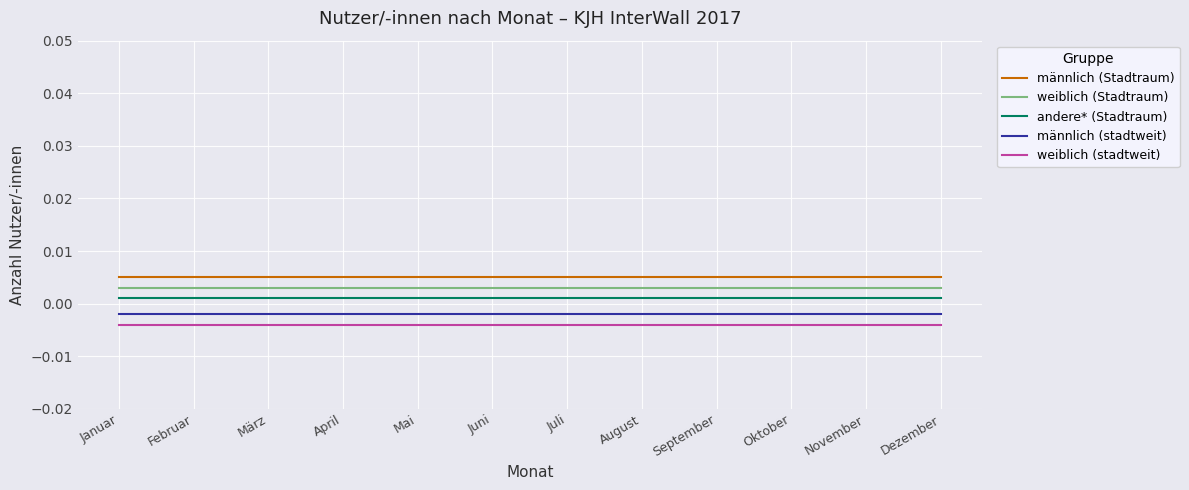

The value of männlich (Stadtraum) at Juni is 0.0. True or false?

True